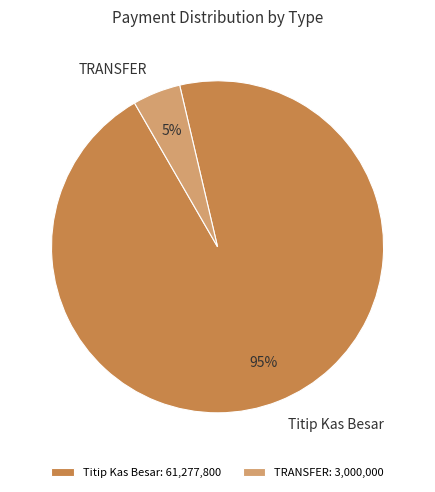

To the nearest percent, what portion does Titip Kas Besar represent?

95%